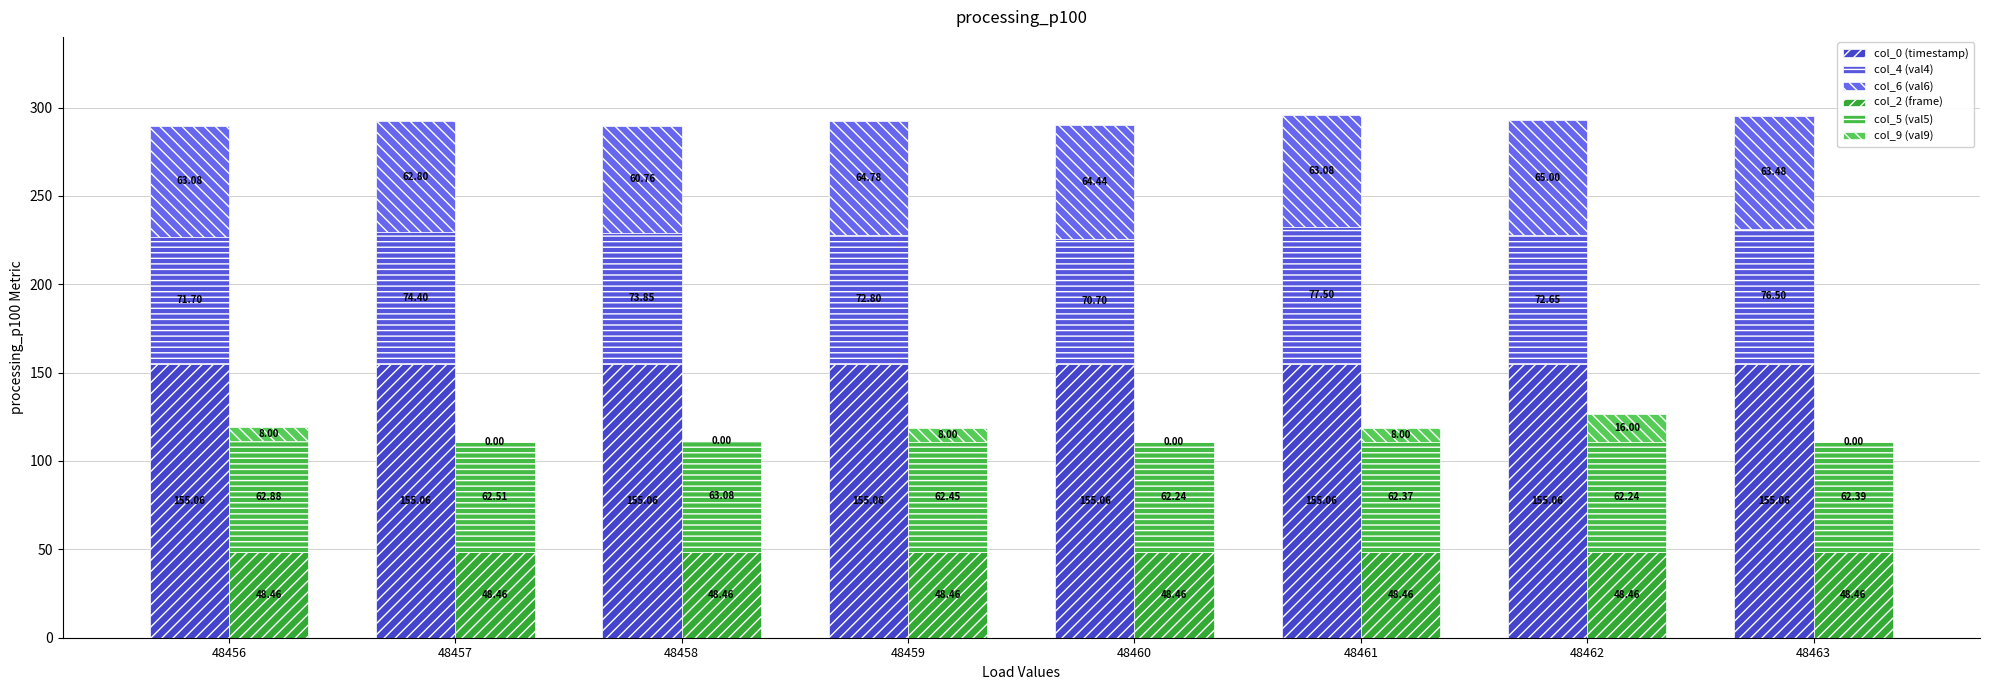

Which series has the largest range (max minus min)?

col_9 (val9)